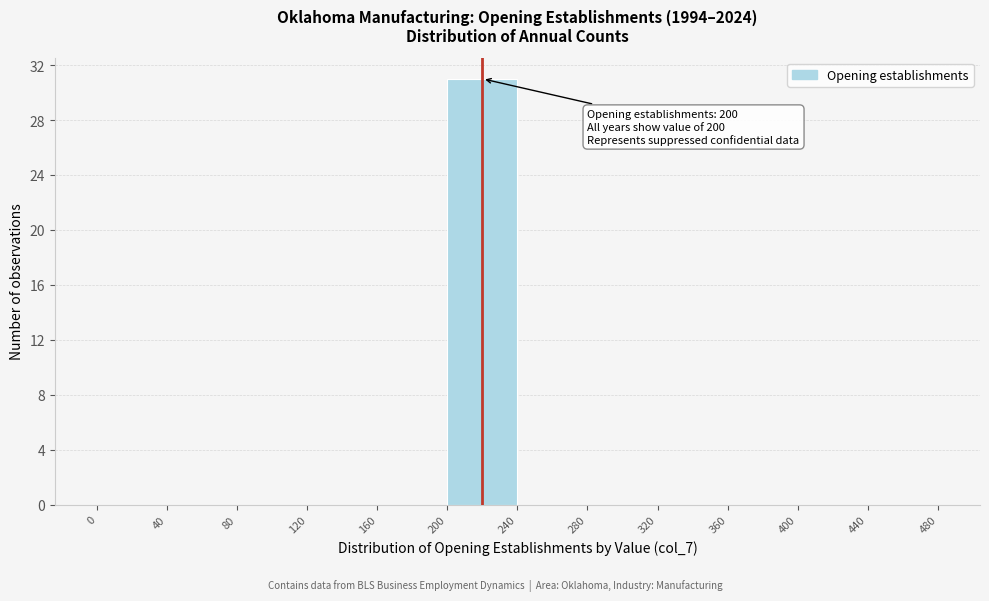

Which range on the x-axis has the tallest bar?

200 to 240